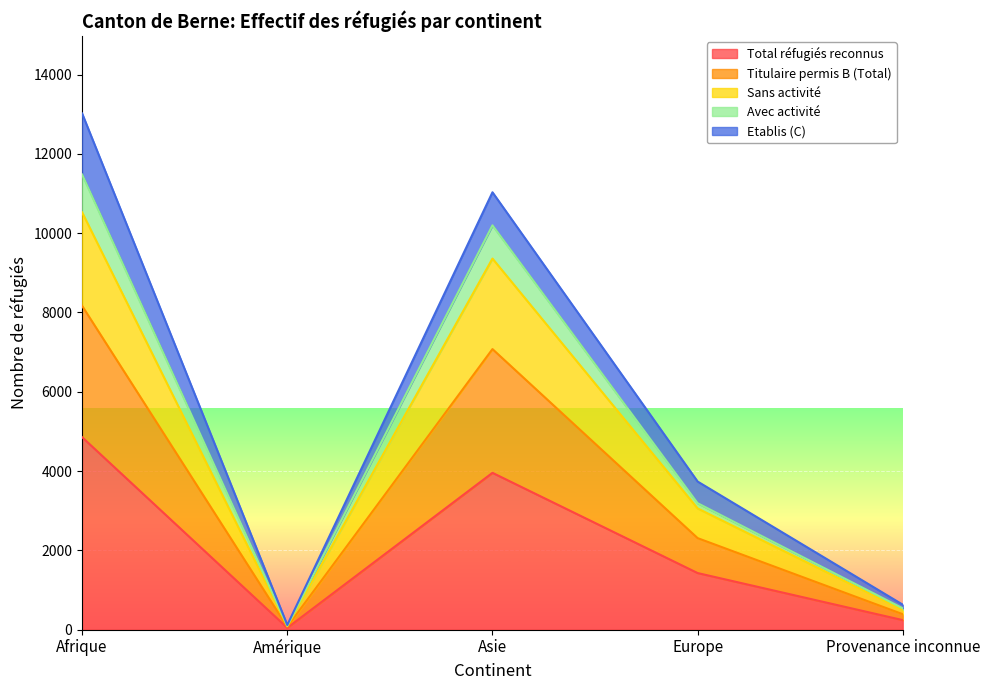

At which label does Total réfugiés reconnus reach its peak?

Afrique